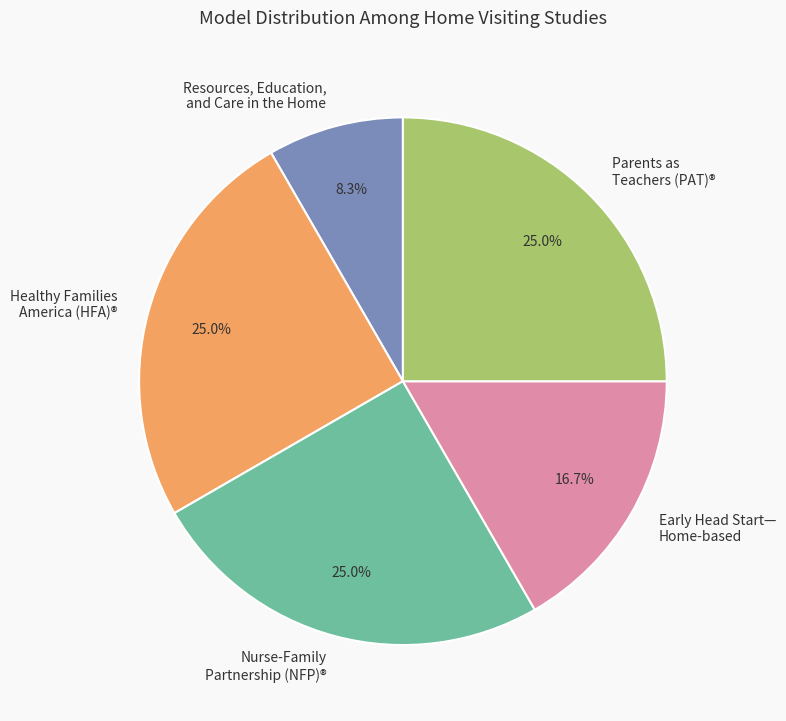

Which slice is the smallest?

Resources, Education, and Care in the Home